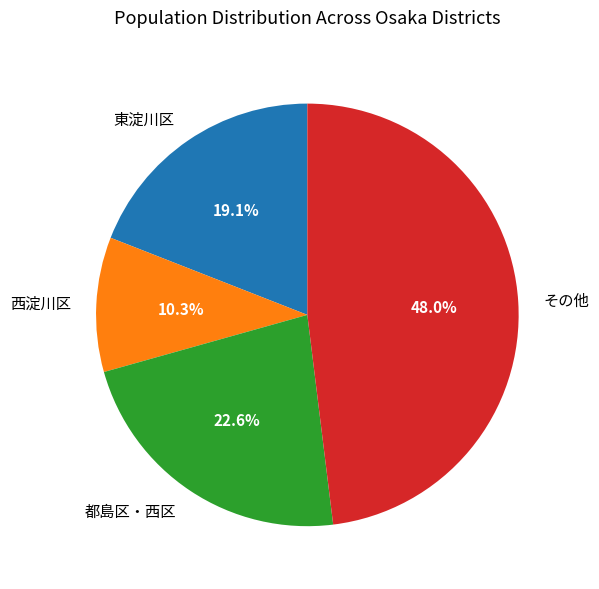

Rank the categories by value from highest to lowest.

その他, 都島区・西区, 東淀川区, 西淀川区